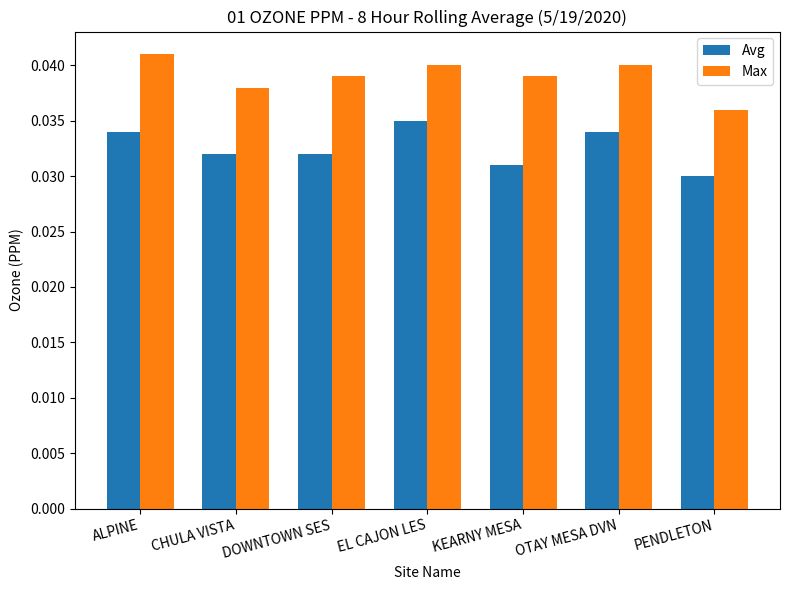

Which series has the largest total across all categories?

Max